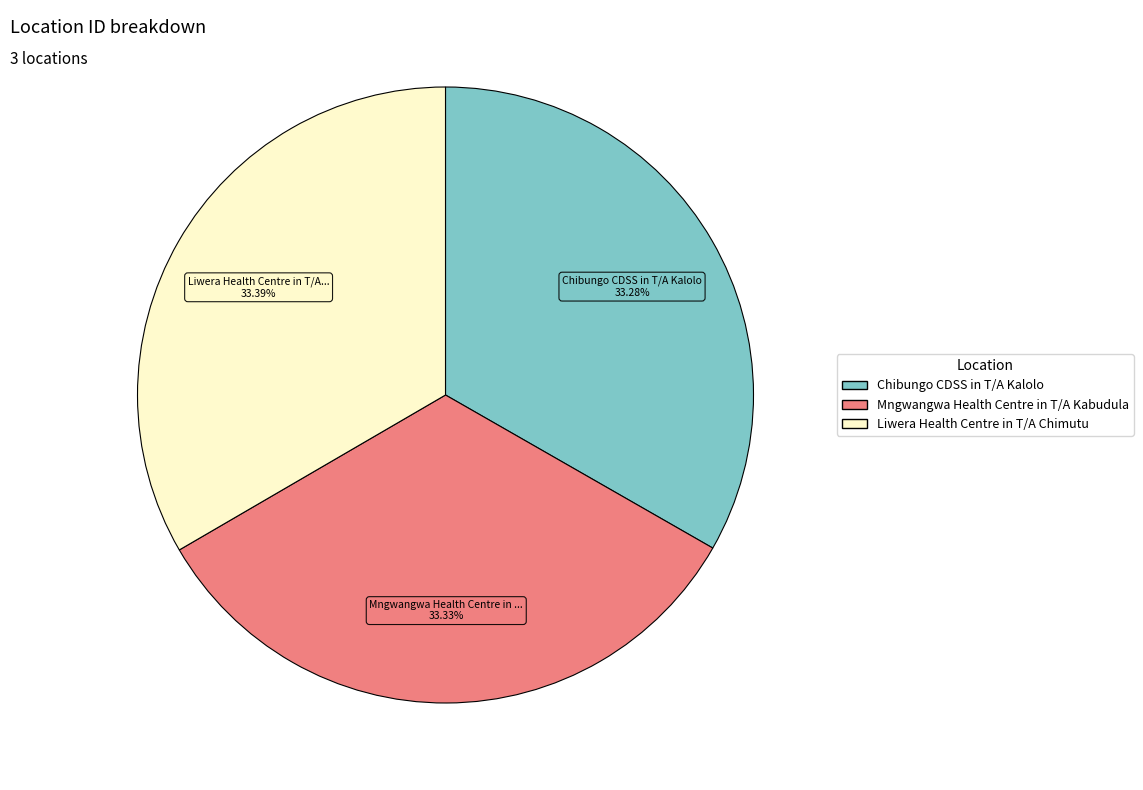

What is the ratio of the value at Mngwangwa Health Centre in T/A Kabudula to the value at Chibungo CDSS in T/A Kalolo?

1.0